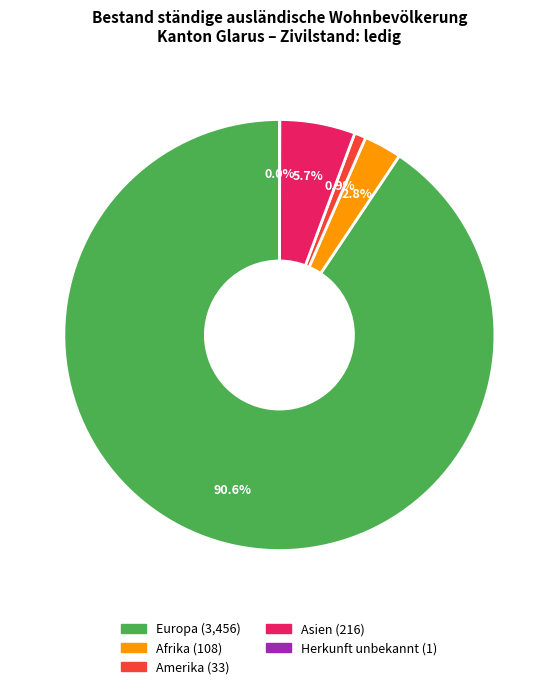

Is there any slice that represents more than half of the pie?

Yes